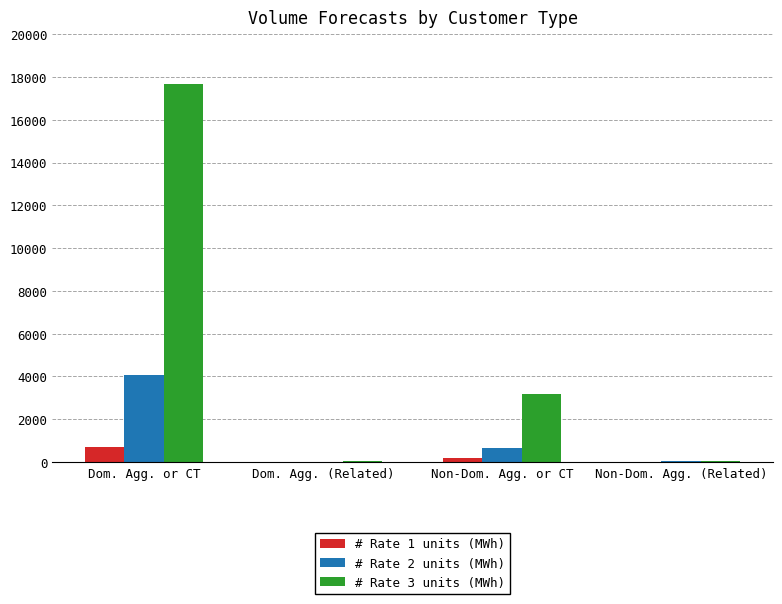

Is it true that # Rate 1 units (MWh) equals 13.4 at Non-Dom. Agg. (Related)?

True